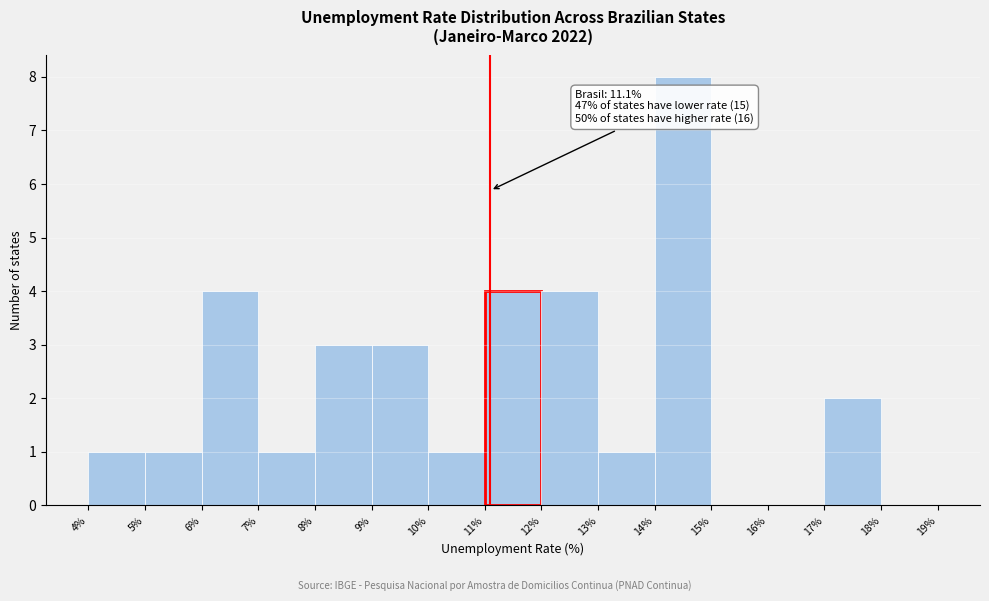

Which range on the x-axis has the tallest bar?

14% to 15%